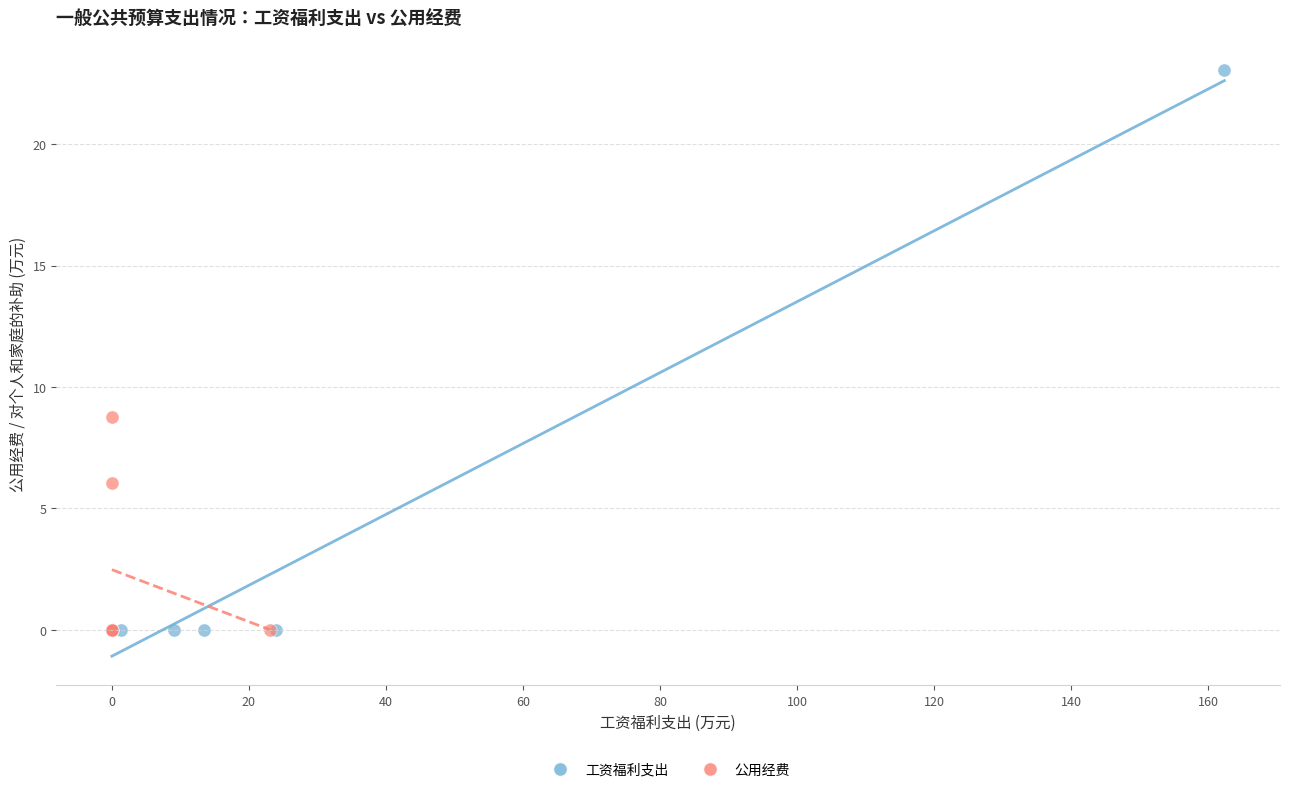

Which series has the widest spread of Y values?

工资福利支出